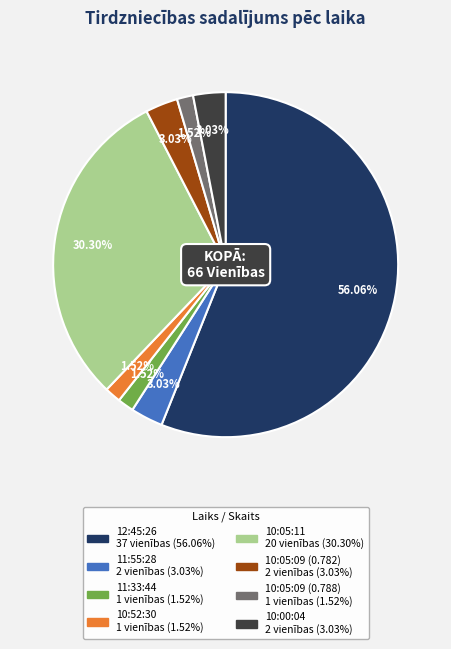

To the nearest percent, what is the average slice percentage?

12%